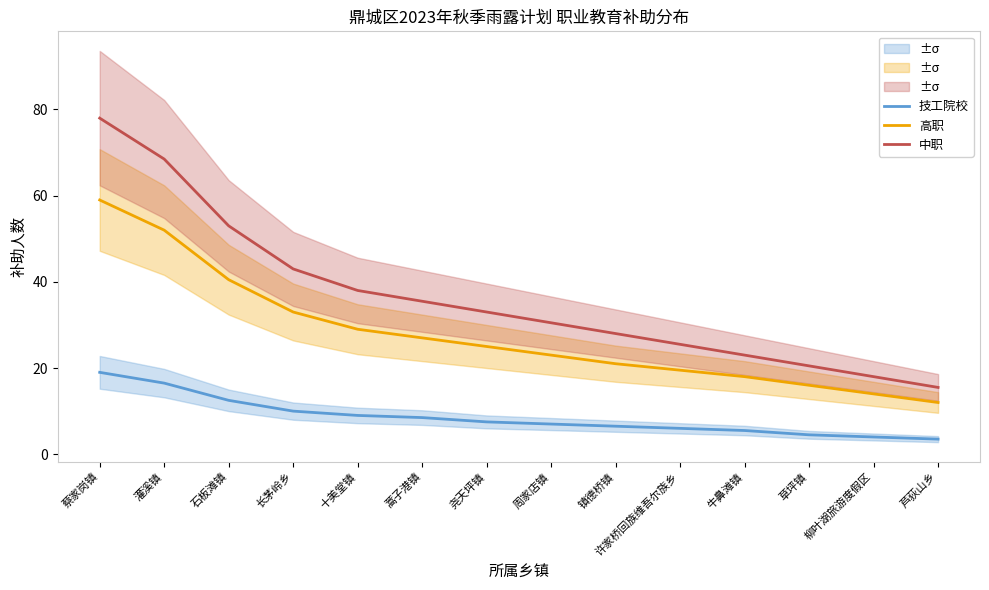

Where is 高职 nearest to the value 35?

长茅岭乡